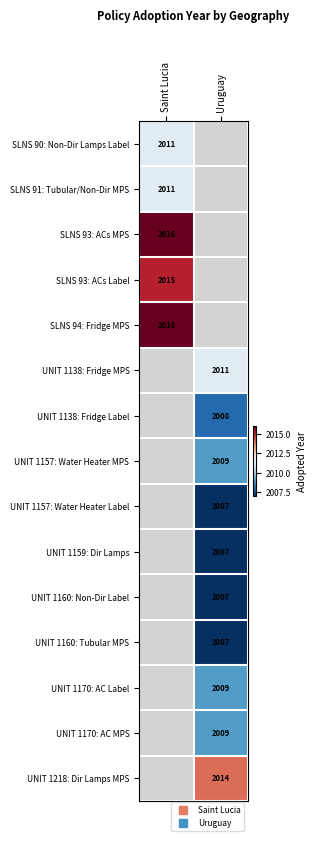

At which category does the chart reach its peak across all series?

Saint Lucia